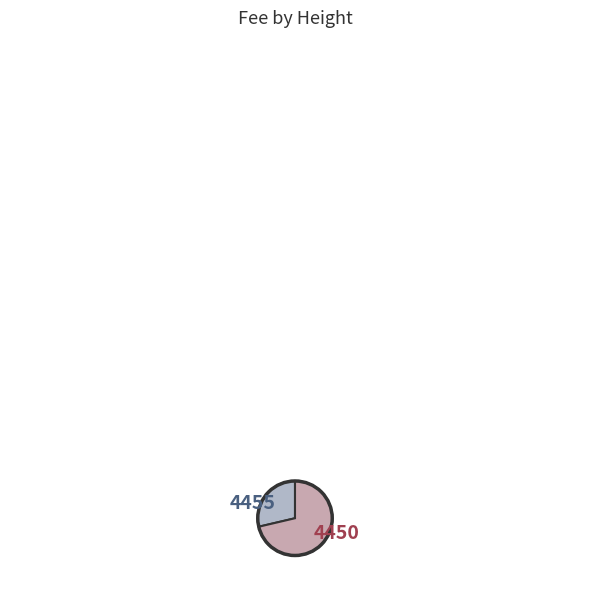

Which slice is the largest?

4450